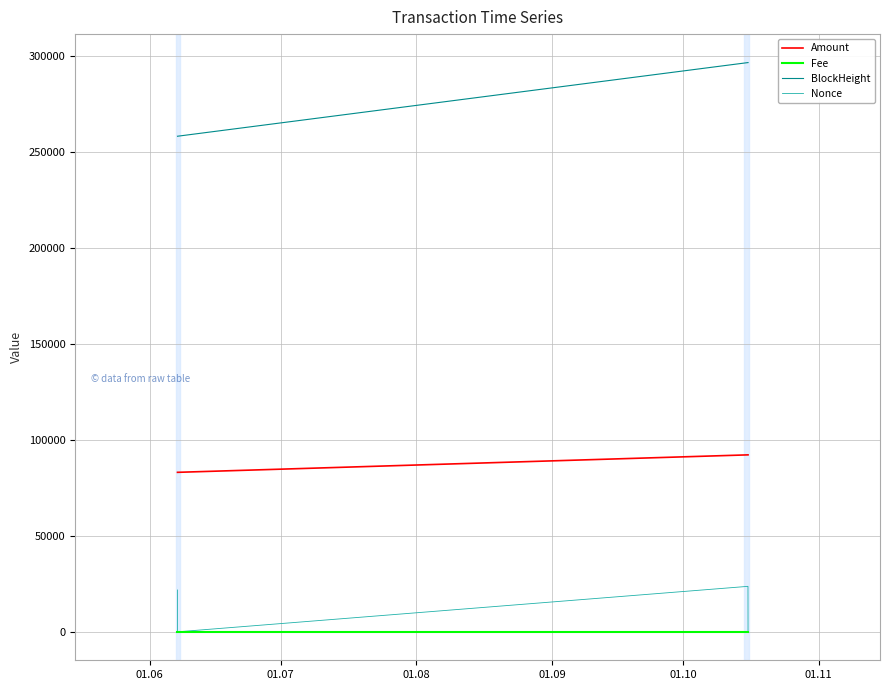

How many lines are shown in the chart?

4